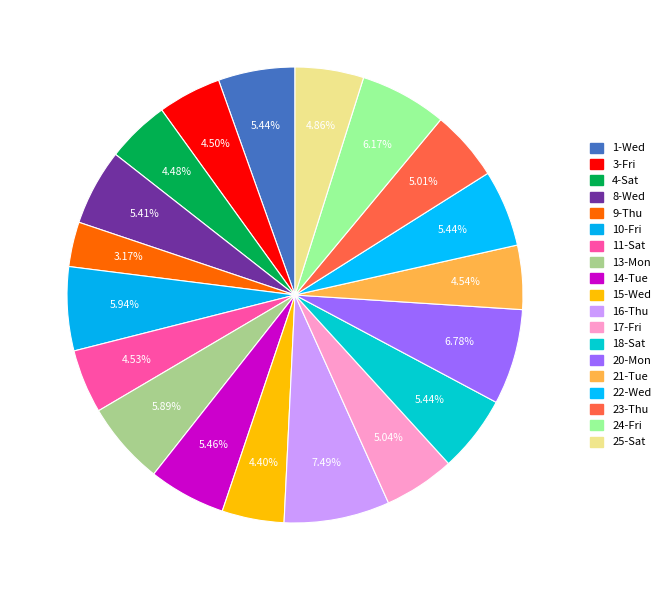

To the nearest percent, what is the combined percentage of 21-Tue and 20-Mon?

11%